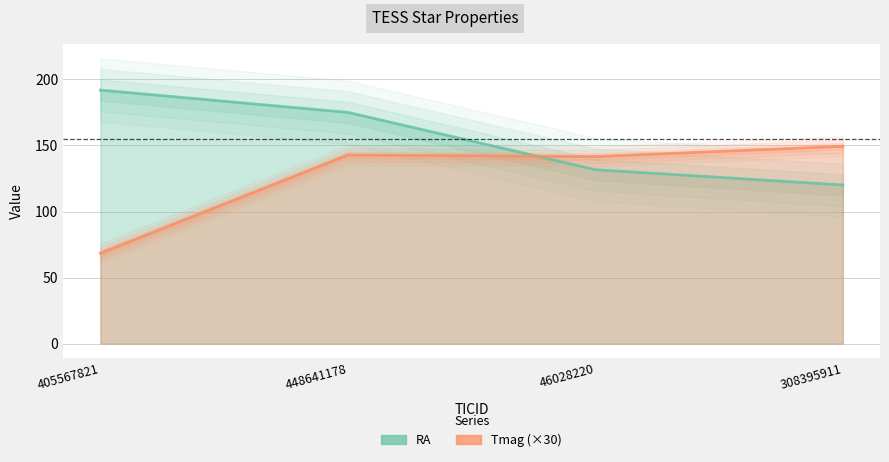

What is the label of the 4th point from the left?

308395911